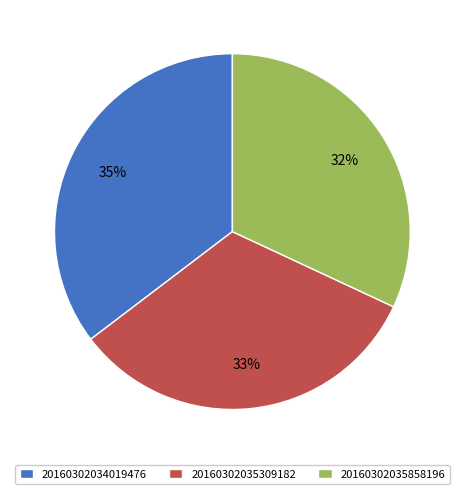

Which slice is the largest?

20160302034019476